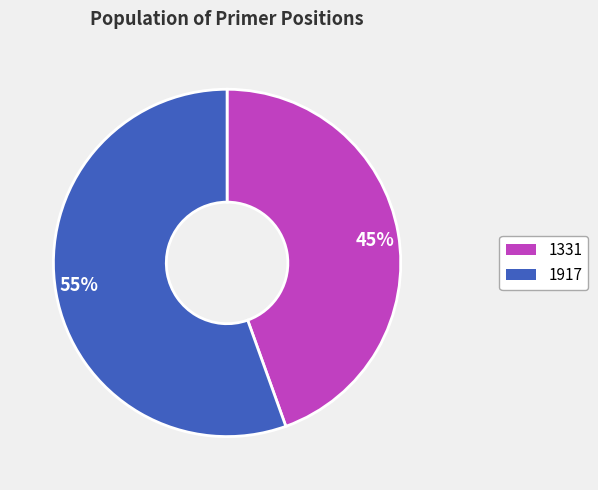

Rank the categories by value from highest to lowest.

55%, 45%